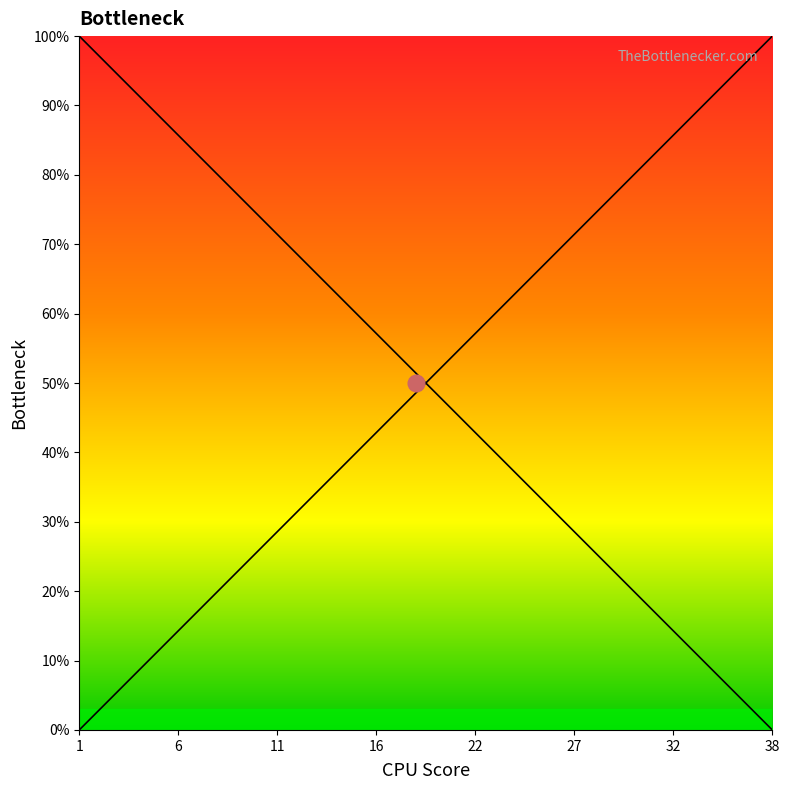

Does the chart display data point markers on the line(s)?

No